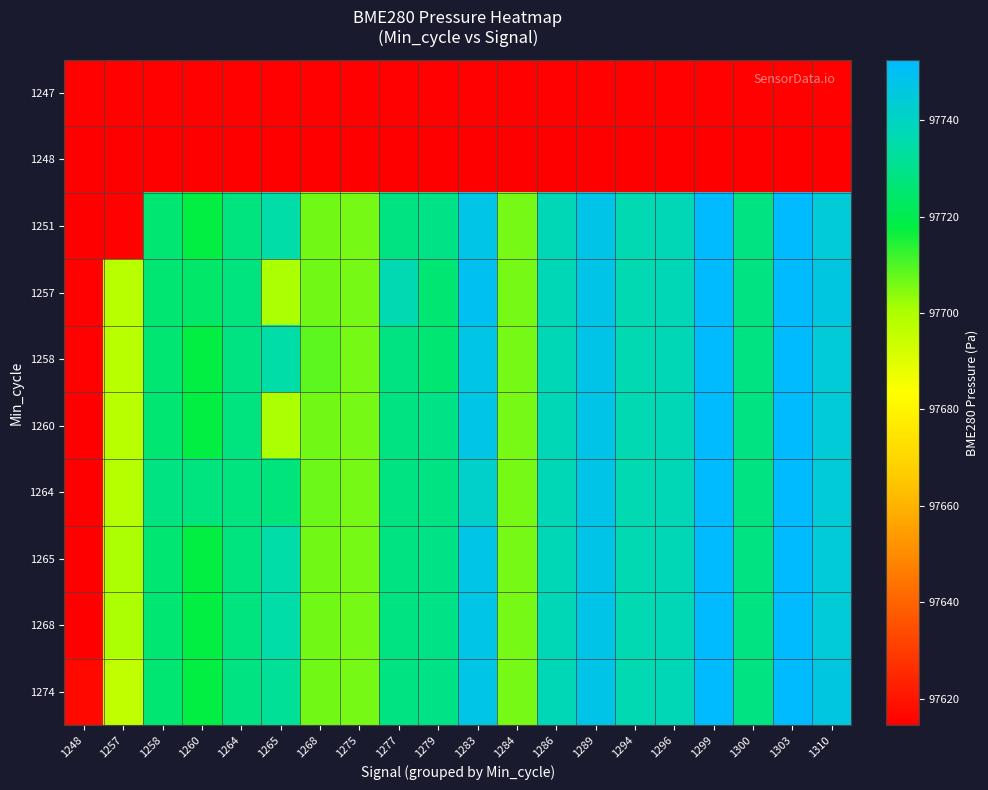

Reading right to left, what are all the values shown in this chart?

1247: 1310=97615.2	1303=97615.2	1300=97615.2	1299=97615.2	1296=97615.2	1294=97615.2	1289=97615.2	1286=97615.2	1284=97615.2	1283=97615.2	1279=97615.2	1277=97615.2	1275=97615.2	1268=97615.2	1265=97615.2	1264=97615.2	1260=97615.2	1258=97615.2	1257=97615.2	1248=97615.2
1248: 1310=97614.4	1303=97614.4	1300=97614.4	1299=97614.4	1296=97614.4	1294=97614.4	1289=97614.4	1286=97614.4	1284=97614.4	1283=97614.4	1279=97614.4	1277=97614.4	1275=97614.4	1268=97614.4	1265=97614.4	1264=97614.4	1260=97614.4	1258=97614.4	1257=97614.4	1248=97614.4
1251: 1310=97744.3	1303=97752.6	1300=97728.7	1299=97752.5	1296=97737.8	1294=97736.4	1289=97747.5	1286=97737.7	1284=97705.9	1283=97747.1	1279=97729.1	1277=97728.8	1275=97706.2	1268=97706.2	1265=97735.3	1264=97728.1	1260=97717.6	1258=97725.7	1257=97615.2	1248=97614.4
1257: 1310=97745.9	1303=97752.6	1300=97728.7	1299=97752.6	1296=97737.8	1294=97736.4	1289=97747.5	1286=97737.7	1284=97705.9	1283=97749.6	1279=97725.7	1277=97736.4	1275=97706.2	1268=97706.2	1265=97700.4	1264=97728.1	1260=97724.3	1258=97725.7	1257=97697.9	1248=97615.2
1258: 1310=97744.3	1303=97752.6	1300=97728.7	1299=97752.5	1296=97737.8	1294=97736.4	1289=97747.5	1286=97737.7	1284=97705.9	1283=97747.1	1279=97725.7	1277=97728.8	1275=97706.2	1268=97708.5	1265=97735.3	1264=97728.5	1260=97717.6	1258=97725.7	1257=97697.9	1248=97615.2
1260: 1310=97744.3	1303=97752.6	1300=97728.7	1299=97752.5	1296=97737.8	1294=97736.4	1289=97747.5	1286=97737.7	1284=97705.9	1283=97747.1	1279=97729.1	1277=97728.8	1275=97706.2	1268=97706.2	1265=97700.4	1264=97728.1	1260=97717.6	1258=97725.7	1257=97697.9	1248=97614.4
1264: 1310=97744.3	1303=97752.6	1300=97728.7	1299=97752.5	1296=97737.8	1294=97736.4	1289=97747.5	1286=97737.7	1284=97705.9	1283=97741.5	1279=97728.5	1277=97728.8	1275=97706.2	1268=97707.2	1265=97727.3	1264=97728.1	1260=97728.1	1258=97728.5	1257=97698.5	1248=97614.4
1265: 1310=97744.3	1303=97752.6	1300=97728.7	1299=97752.5	1296=97737.8	1294=97736.4	1289=97747.5	1286=97737.7	1284=97705.9	1283=97747.1	1279=97729.1	1277=97728.8	1275=97706.2	1268=97706.2	1265=97735.3	1264=97728.1	1260=97717.6	1258=97725.7	1257=97700.4	1248=97614.4
1268: 1310=97744.3	1303=97752.5	1300=97728.7	1299=97752.5	1296=97737.8	1294=97736.4	1289=97747.5	1286=97737.7	1284=97705.9	1283=97747.1	1279=97729.1	1277=97728.8	1275=97706.2	1268=97706.2	1265=97735.3	1264=97728.1	1260=97717.6	1258=97725.7	1257=97700.4	1248=97614.4
1274: 1310=97745.9	1303=97752.6	1300=97728.7	1299=97752.5	1296=97737.8	1294=97736.4	1289=97747.5	1286=97737.7	1284=97705.9	1283=97747.1	1279=97729.1	1277=97728.8	1275=97706.2	1268=97706.2	1265=97731.7	1264=97728.5	1260=97717.6	1258=97725.7	1257=97696.4	1248=97616.9